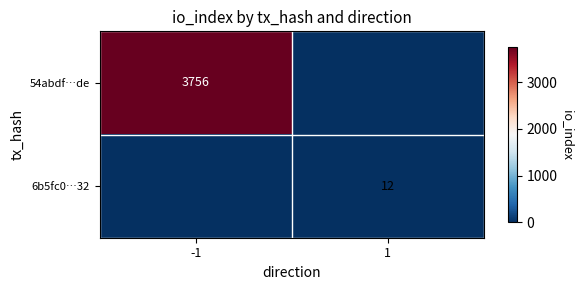

Which has a higher value, 1 or -1?

-1